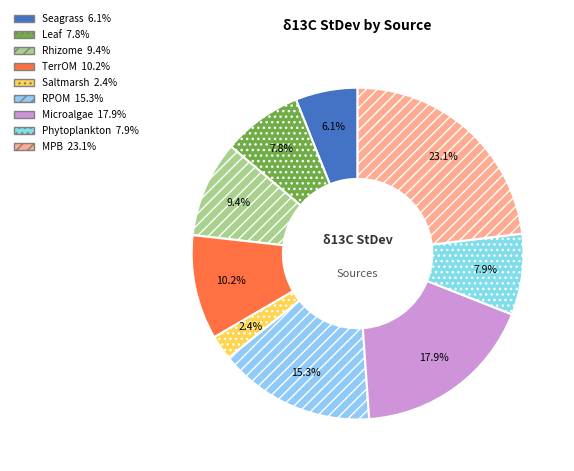

To the nearest percent, what is the difference between the Rhizome and RPOM slice percentages?

6%